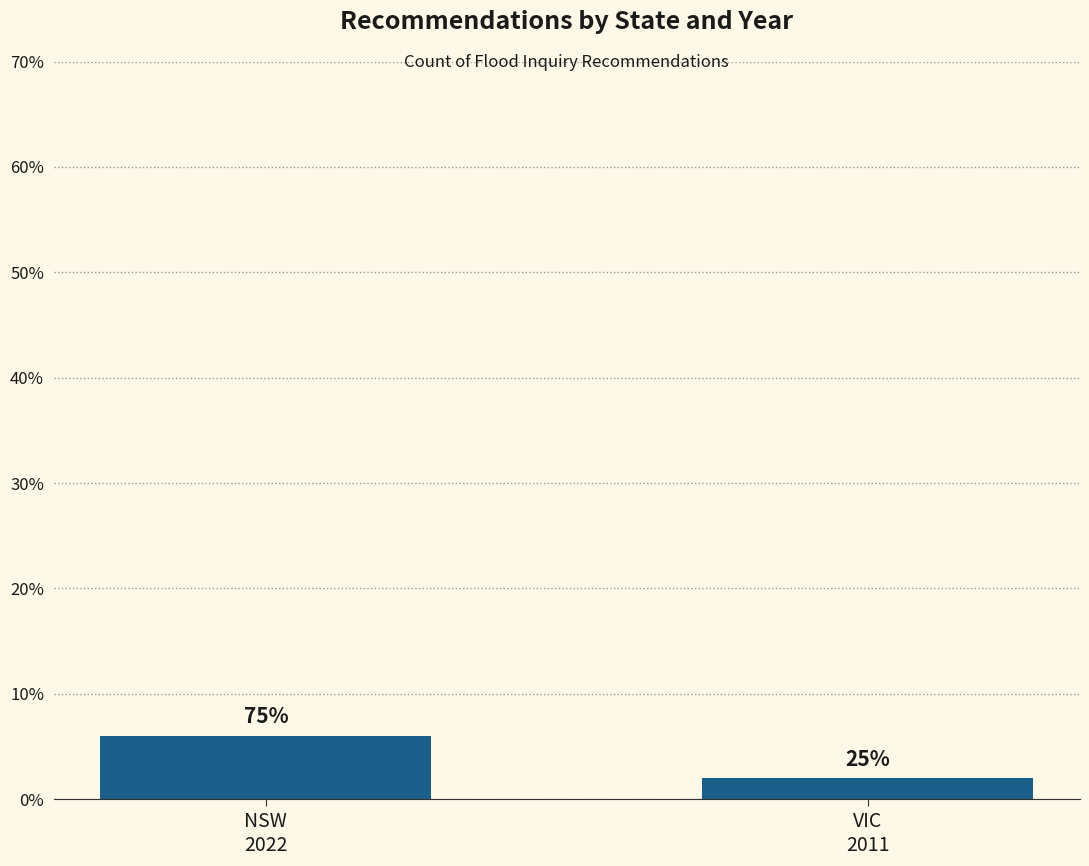

How many bars are there in total?

2